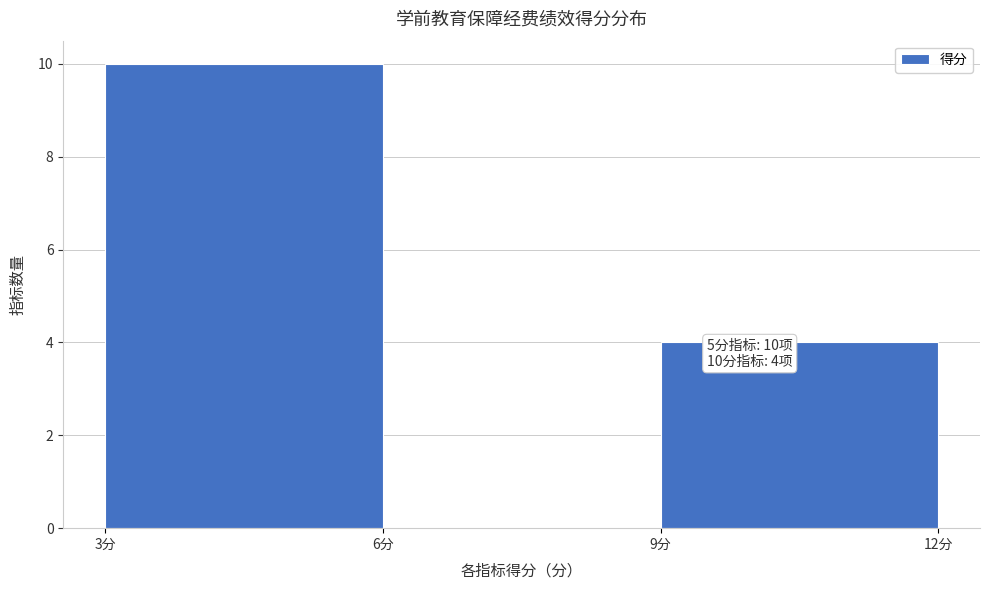

Which range on the x-axis has the tallest bar?

3 to 6